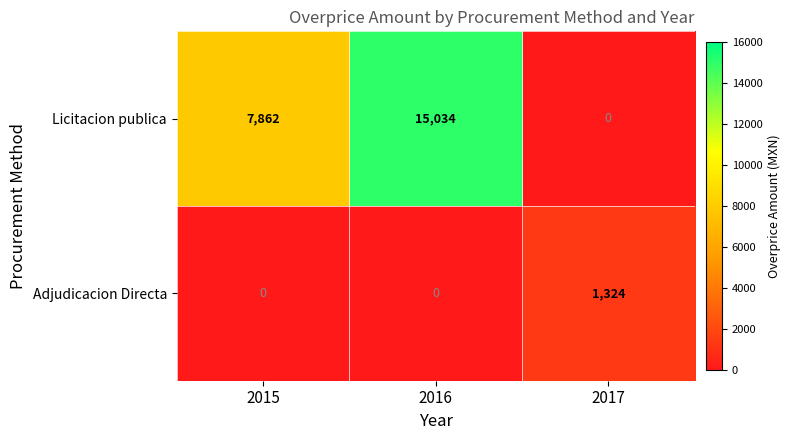

List the series in order of their peak value, lowest first.

Adjudicacion Directa, Licitacion publica